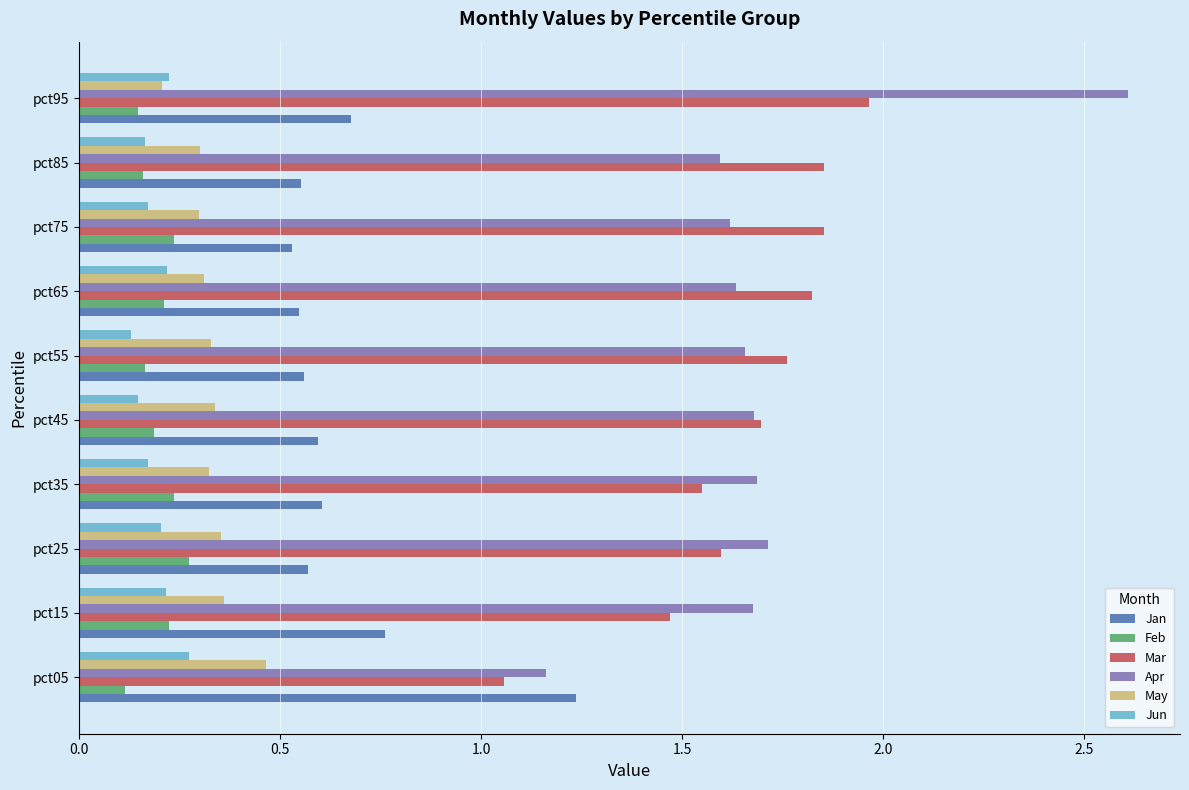

True or false: May has a value of 0.7 at pct05.

False